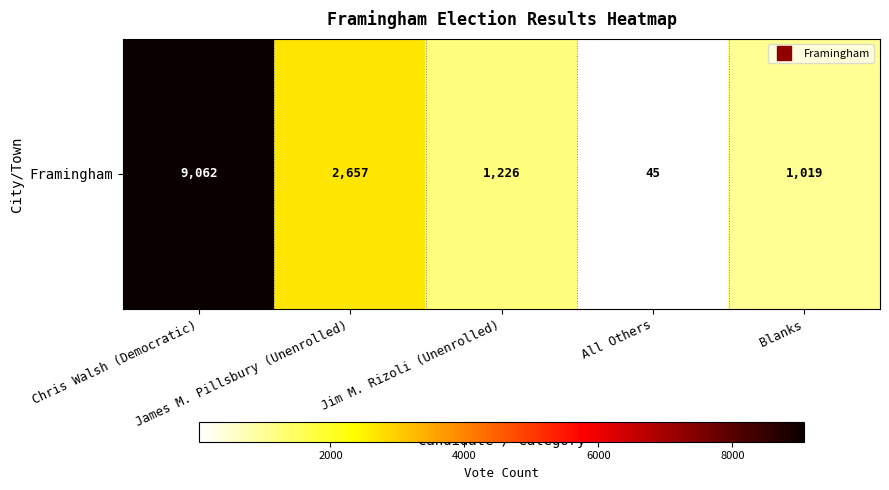

What is the difference between the maximum and minimum values?

9017